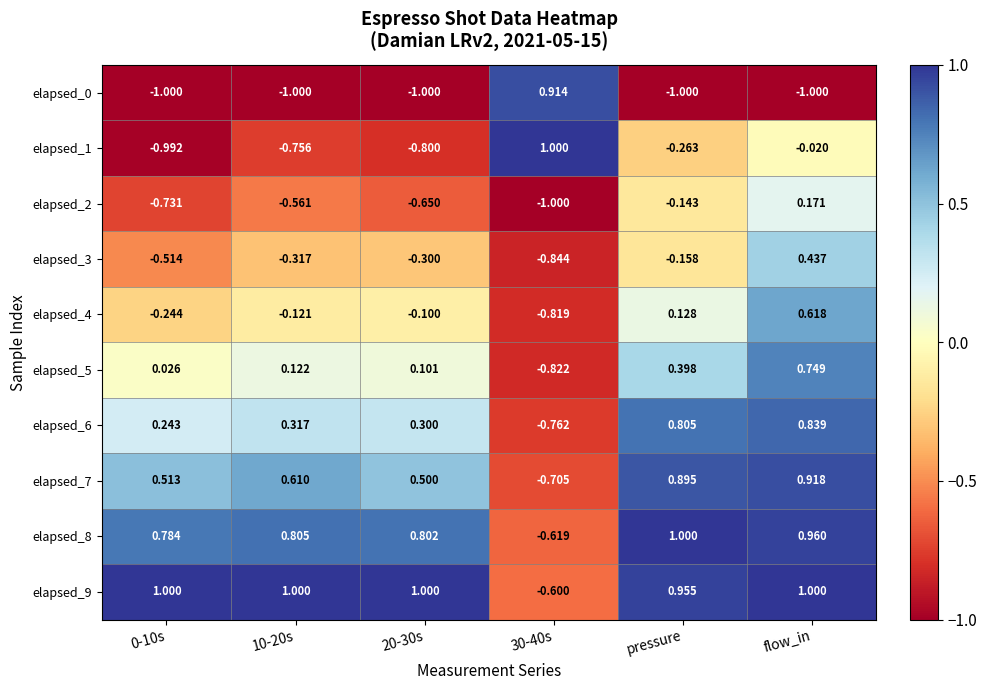

Is the value of elapsed_8 at 30-40s greater than the value of elapsed_5 at 30-40s?

Yes